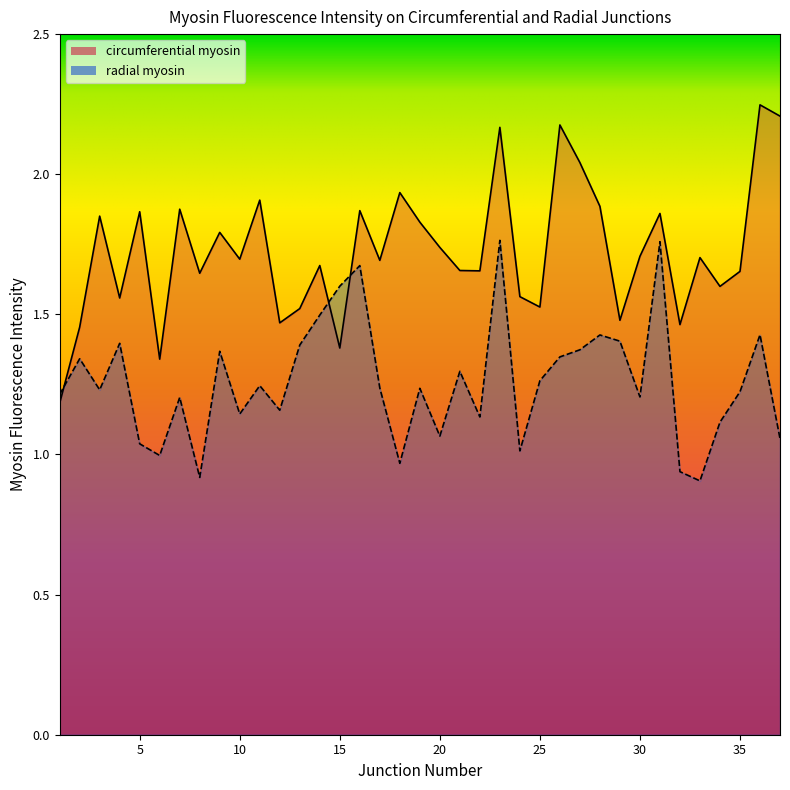

After their last crossing, which series has the higher values: circumferential myosin or radial myosin?

circumferential myosin